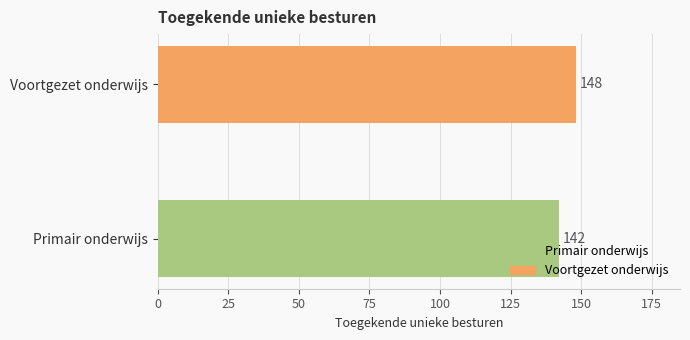

Reading bottom to top, list all the values displayed in this chart.

142	148